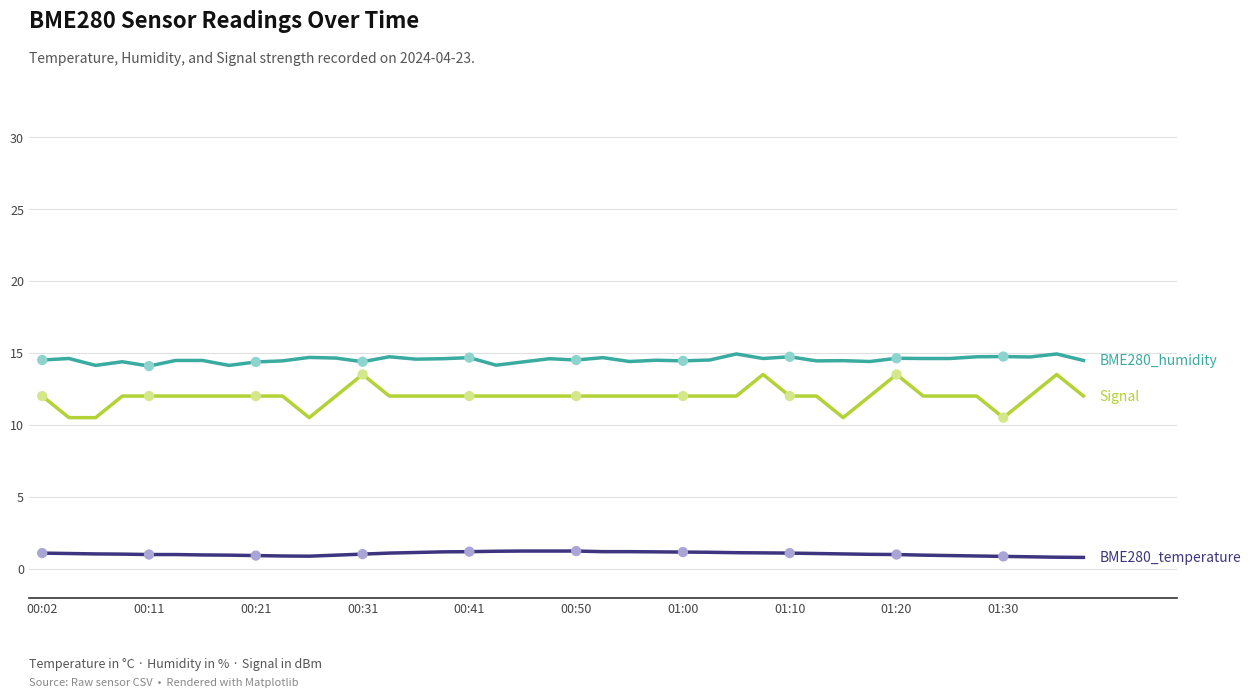

What is the greatest value displayed?

14.9